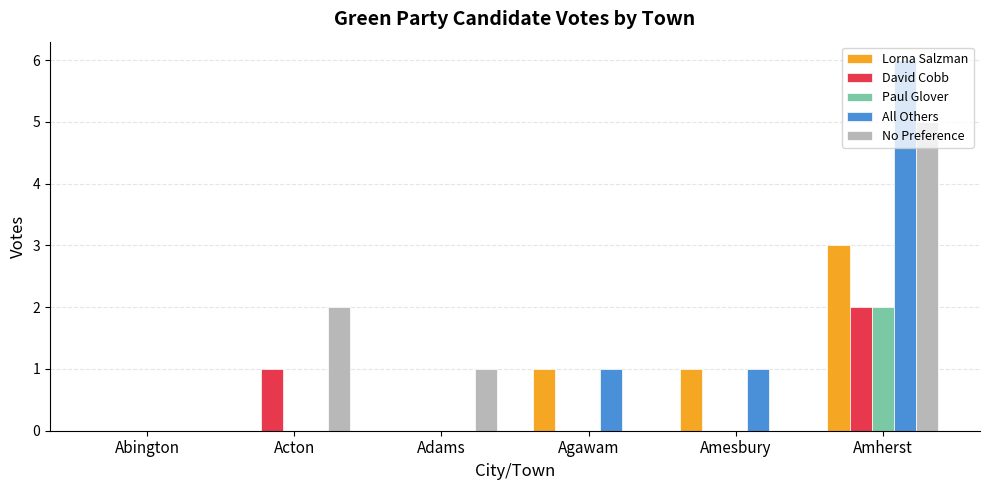

Are the bars grouped side by side (vs. stacked)?

Yes